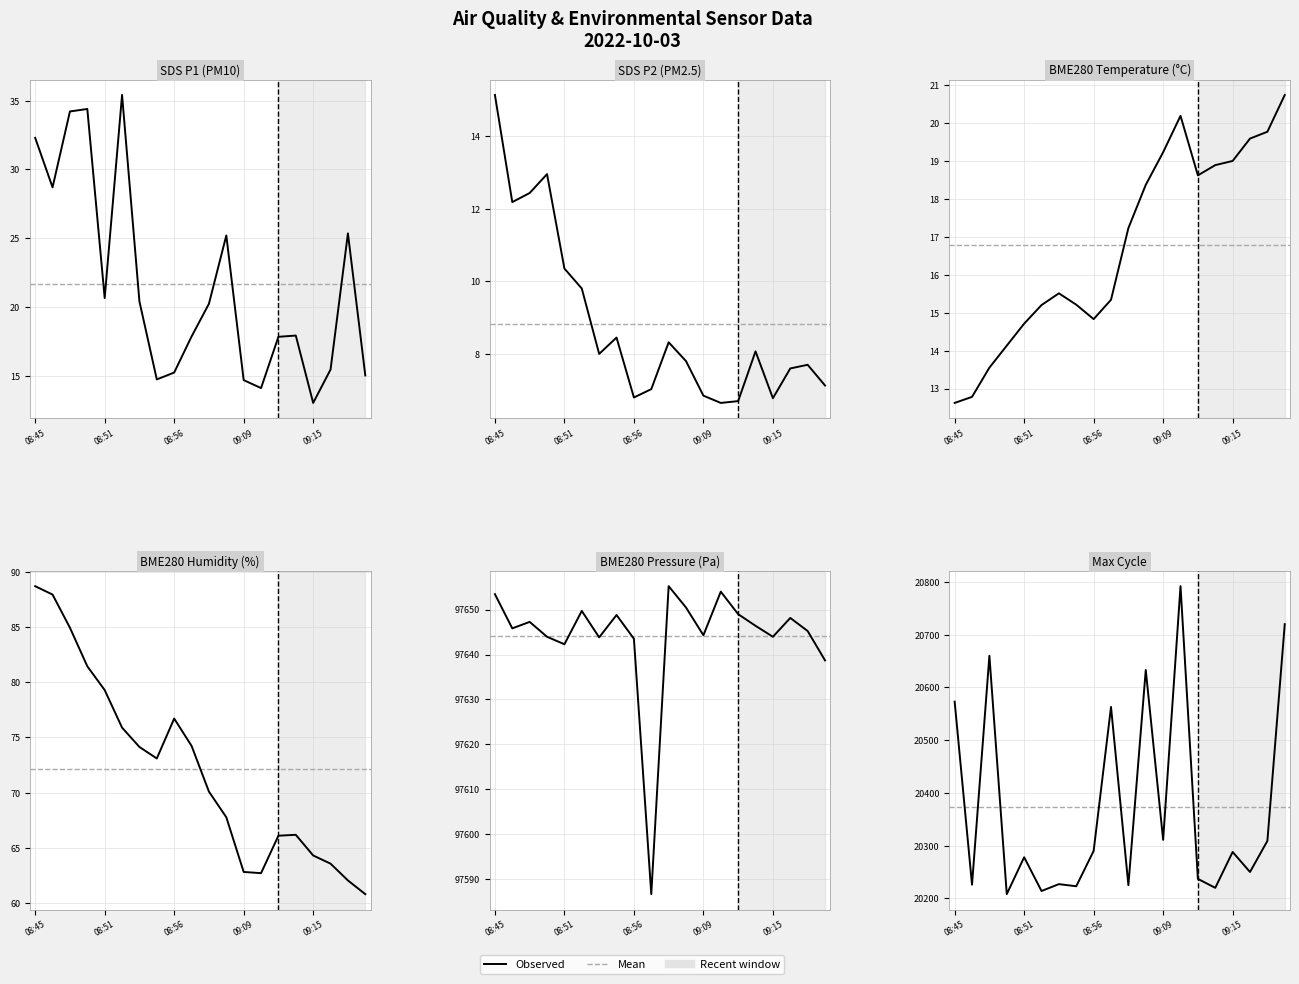

List the series in order of their peak value, lowest first.

SDS_P2, BME280_temp, SDS_P1, BME280_hum, Max_cycle, BME280_press